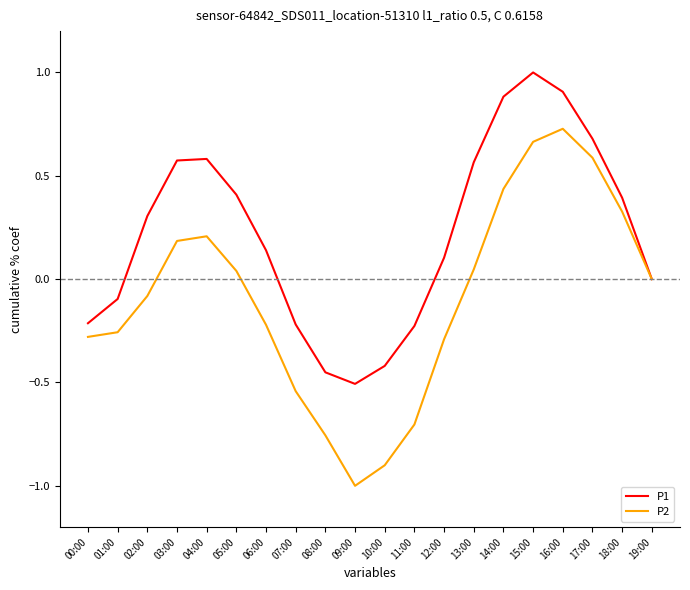

Rank the series by their maximum value, from highest to lowest.

P1, P2